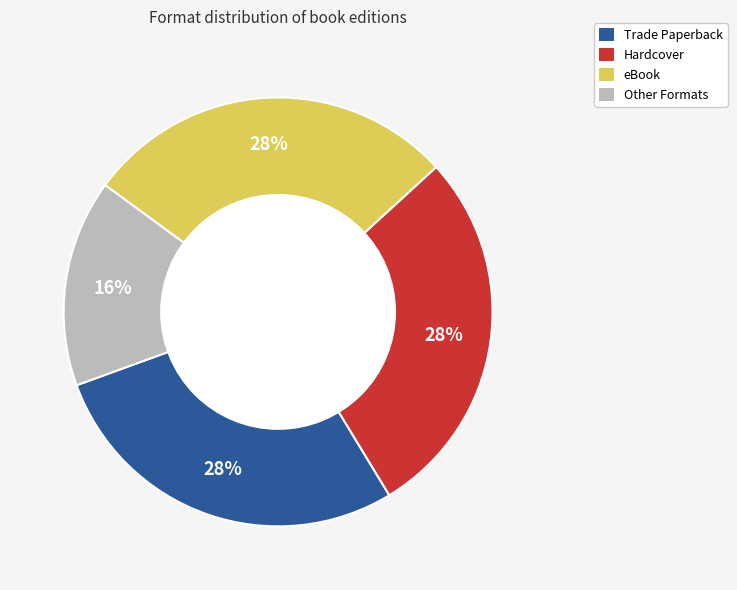

To the nearest percent, what is the average slice percentage?

25%